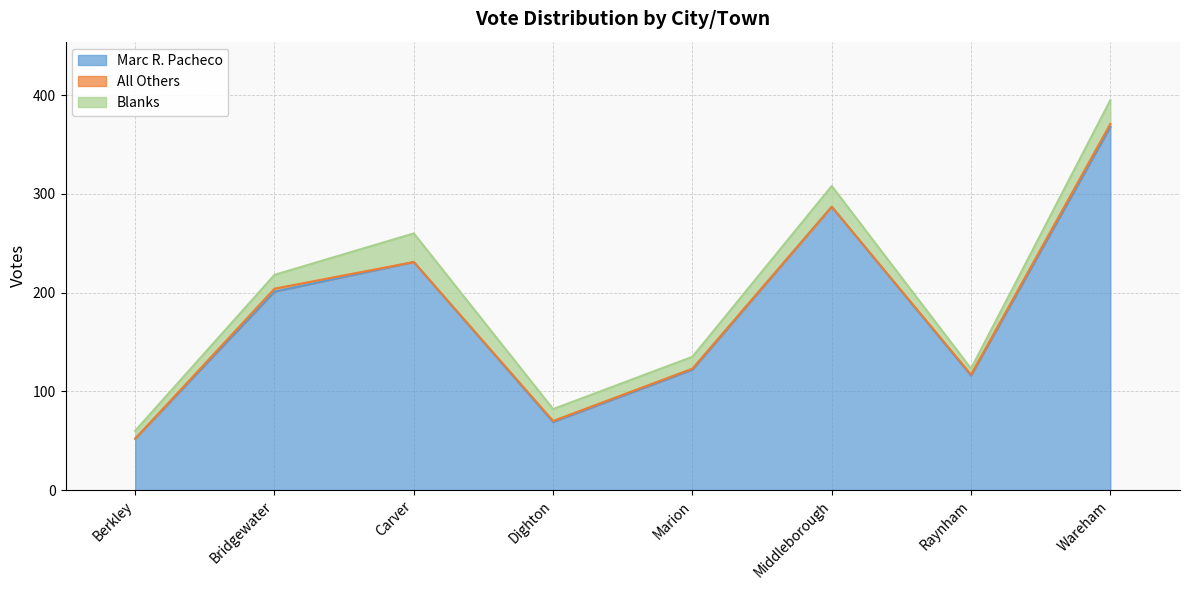

How many lines are shown in the chart?

3